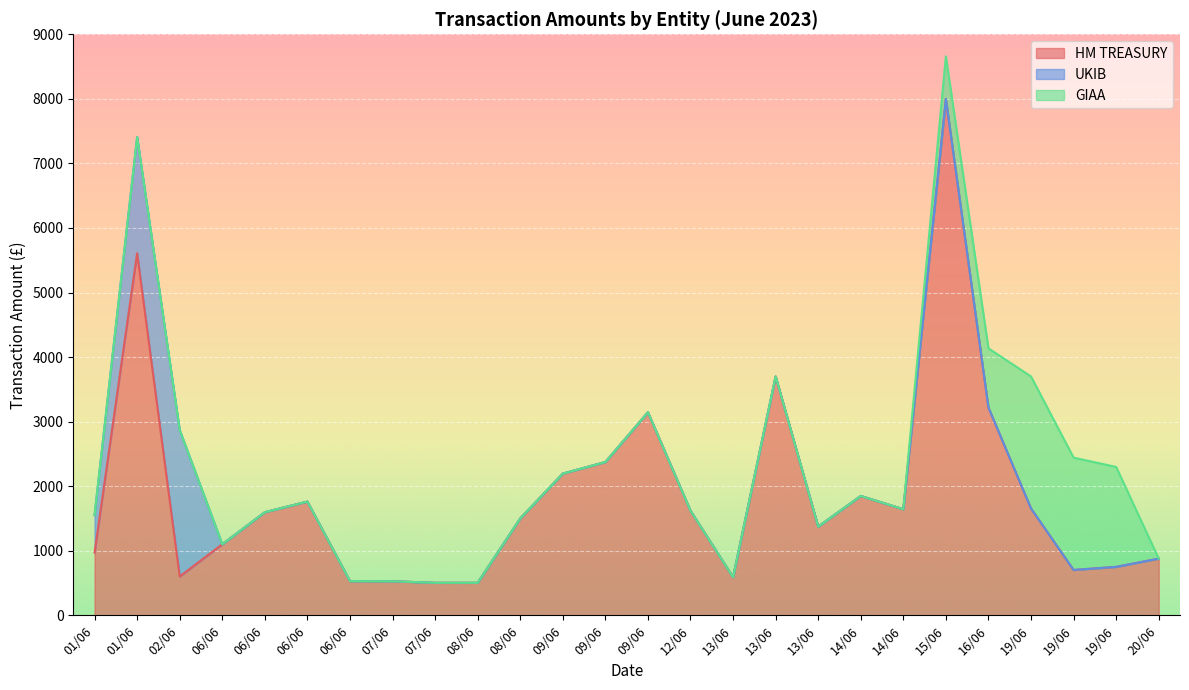

How many data points in HM TREASURY are above 1596?

13